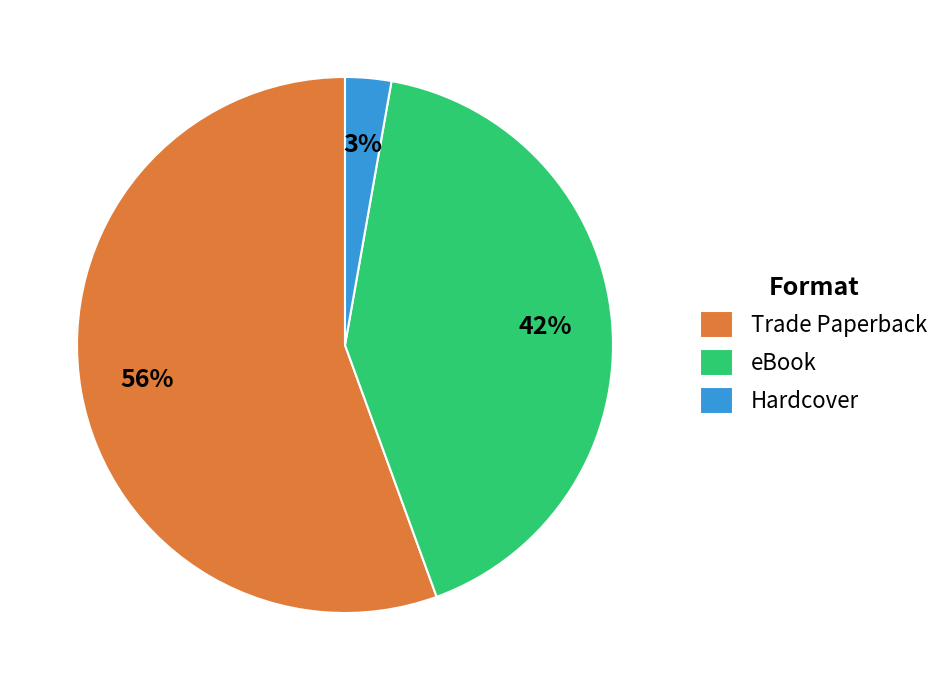

How many segments does this pie chart have?

3